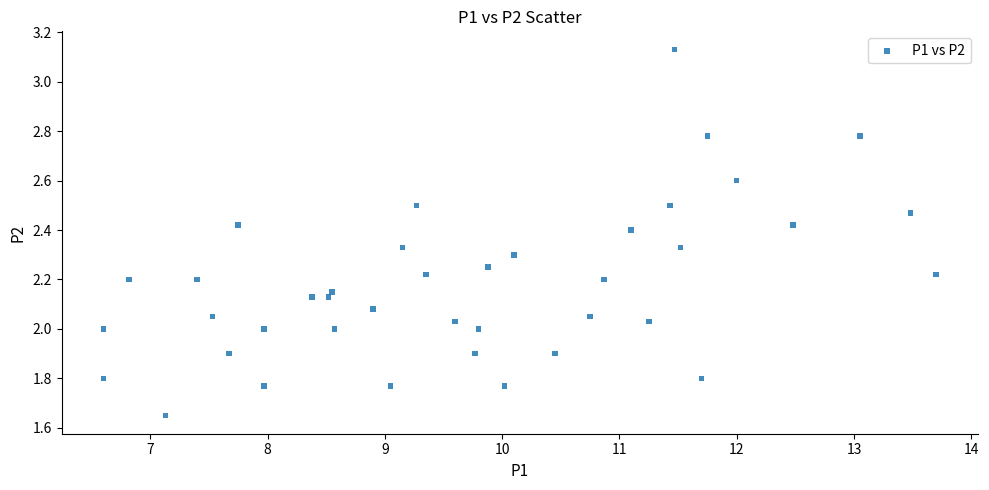

What is the range of Y values (max minus min)?

1.5